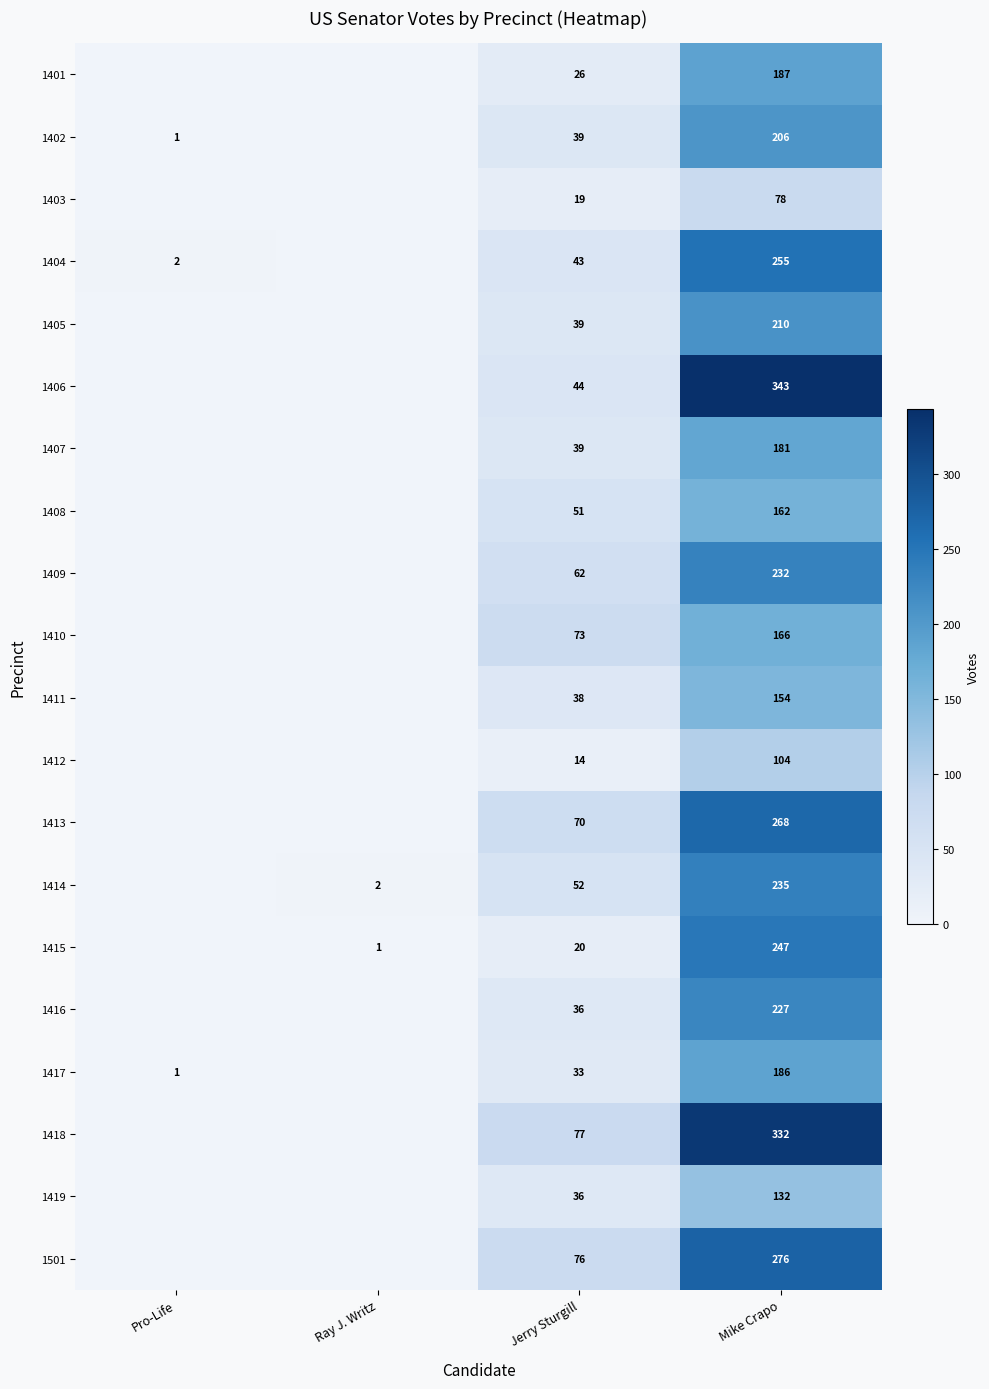

What is the sum of the 1416 values at Mike Crapo and Jerry Sturgill?

263